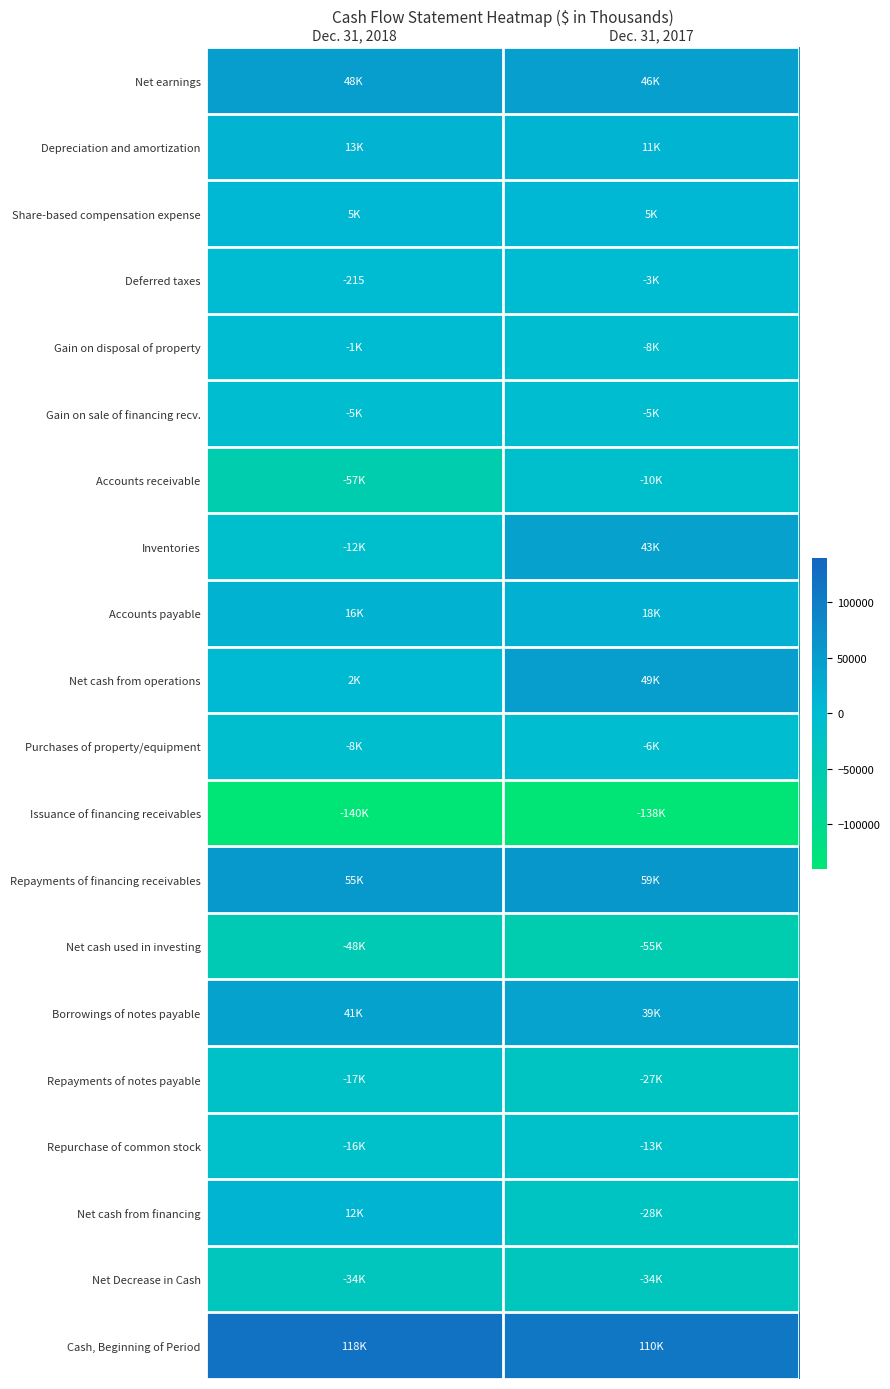

What is the smallest value displayed?

-140307